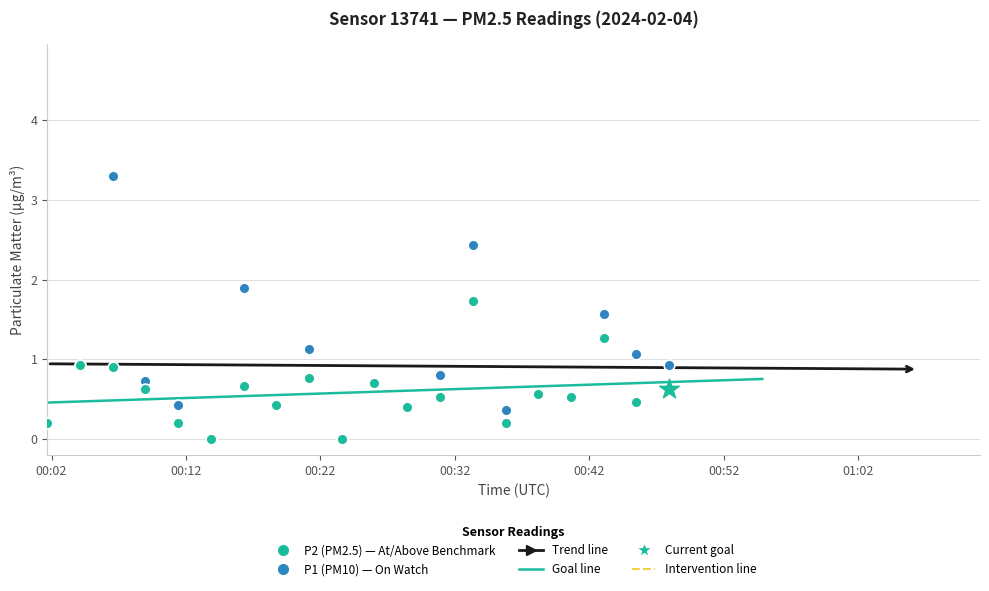

Which series has the largest total across all categories?

P1